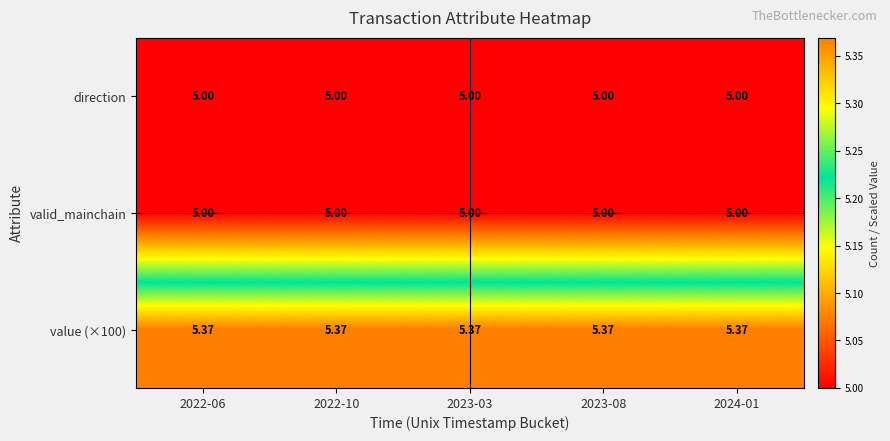

Is the value of value (×100) at 2022-06 greater than the value of valid_mainchain at 2023-08?

Yes